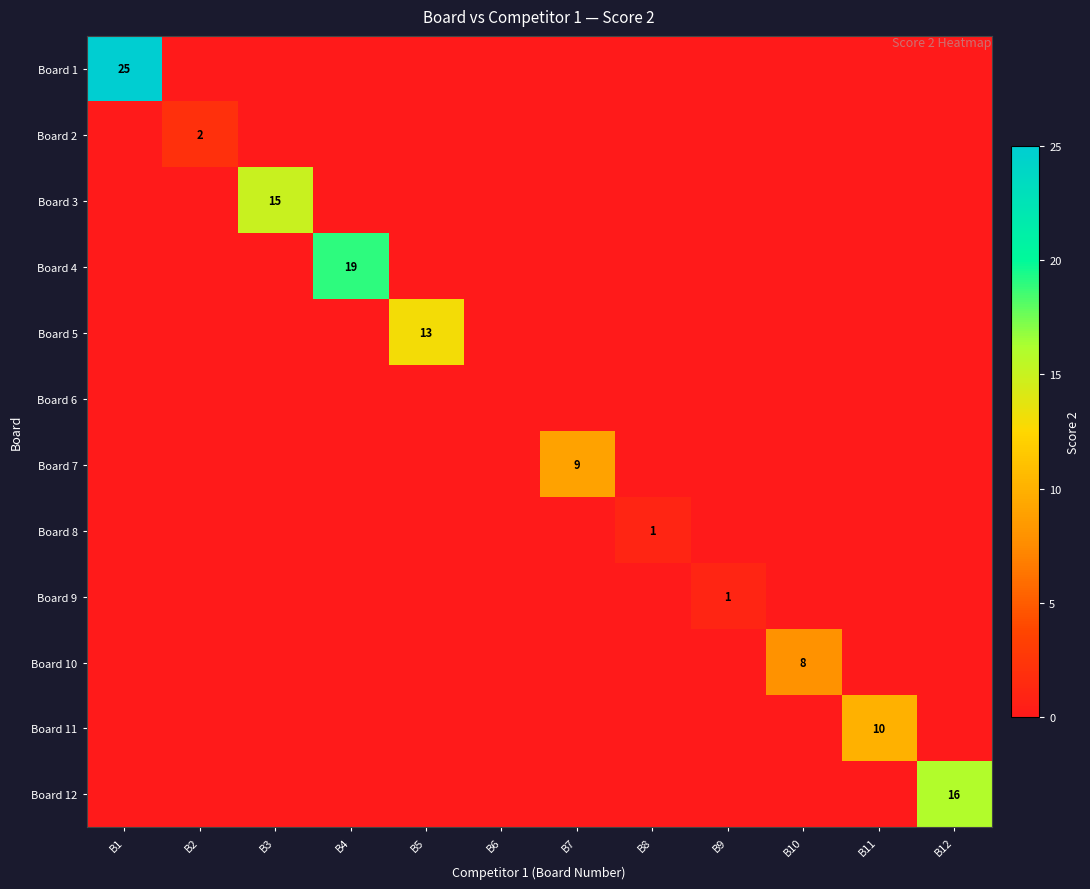

True or false: Board 10 has a value of 8 at B10.

True